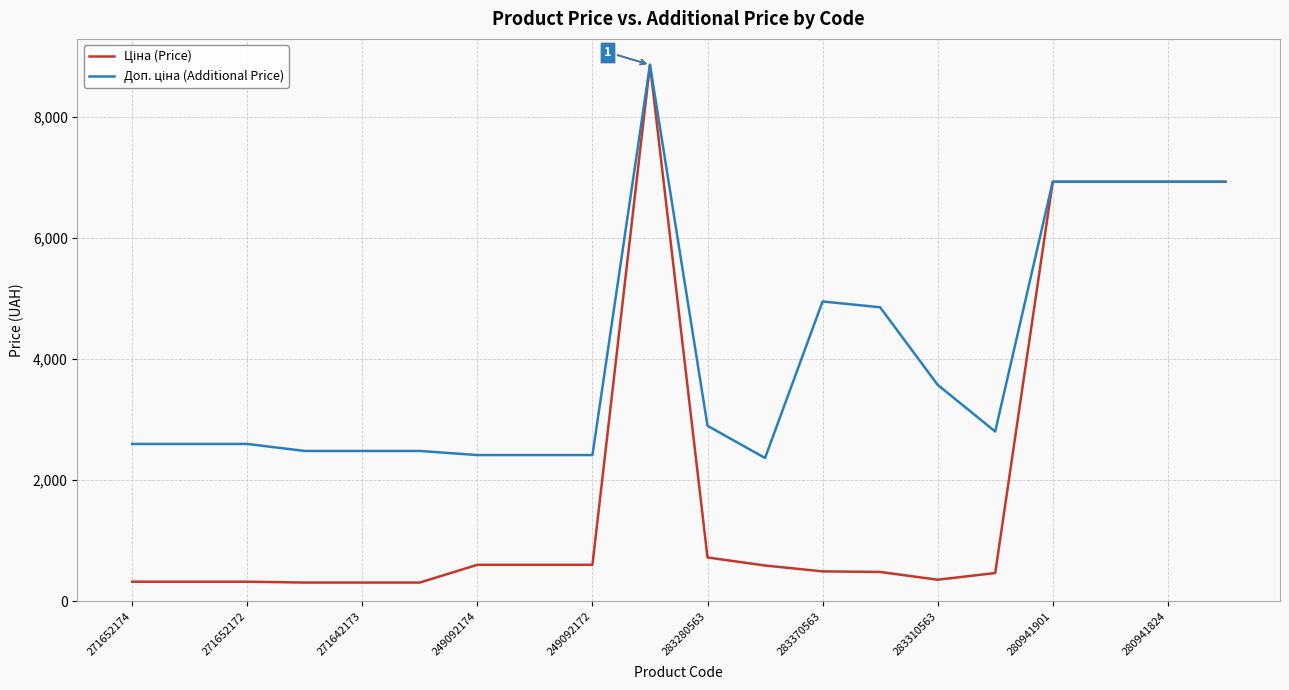

What is the smallest value displayed?

310.3